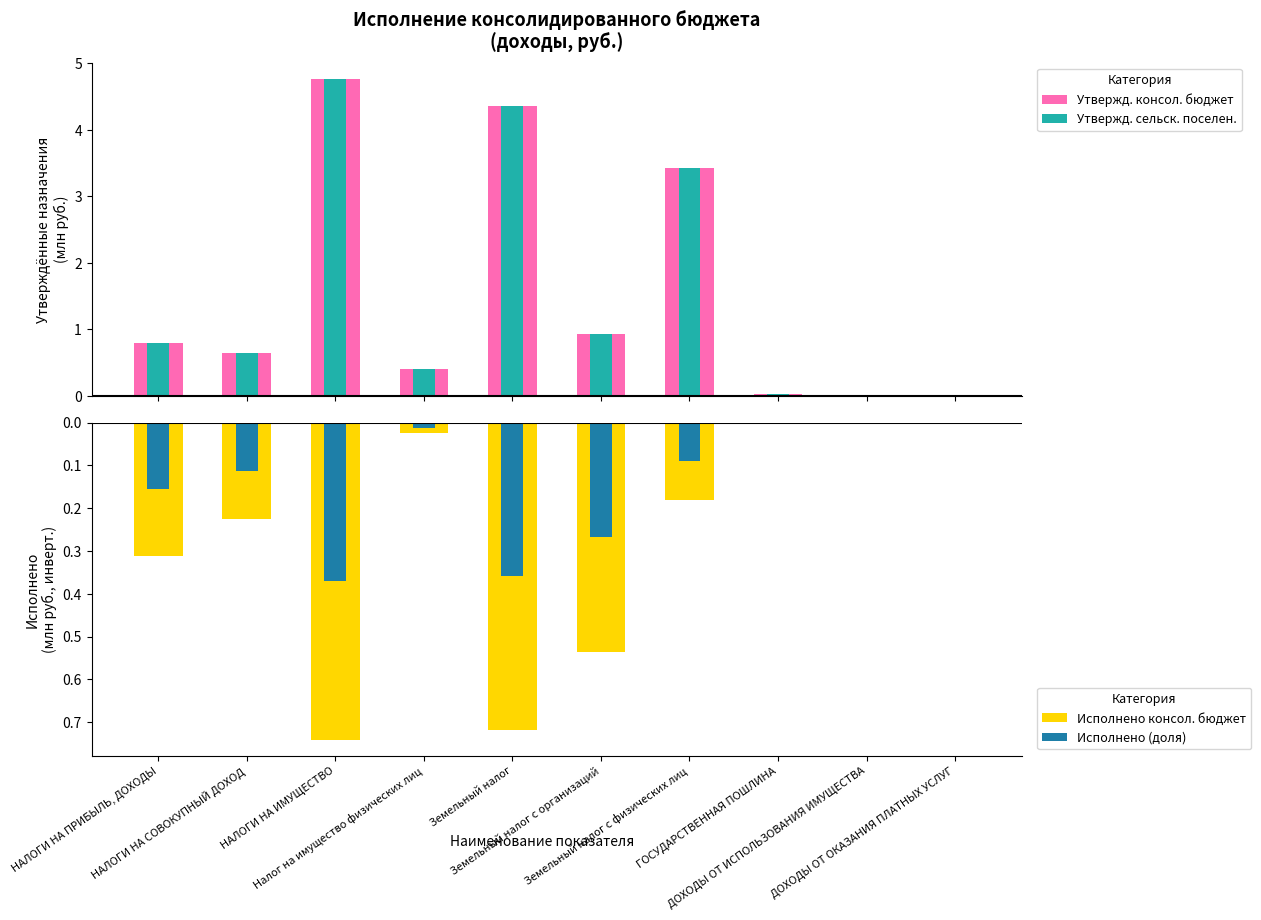

Reading left to right, extract all data points from this chart.

Утвержд. консол. бюджет: 0.8	0.6	4.8	0.4	4.4	0.9	3.4	0.0	0.0	0.0
Утвержд. сельск. поселен.: 0.8	0.6	4.8	0.4	4.4	0.9	3.4	0.0	0.0	0.0
Исполнено консол. бюджет: -0.3	-0.2	-0.7	-0.0	-0.7	-0.5	-0.2	-0.0	-0.0	-0.0
Исполнено (доля): -0.2	-0.1	-0.4	-0.0	-0.4	-0.3	-0.1	-0.0	-0.0	-0.0